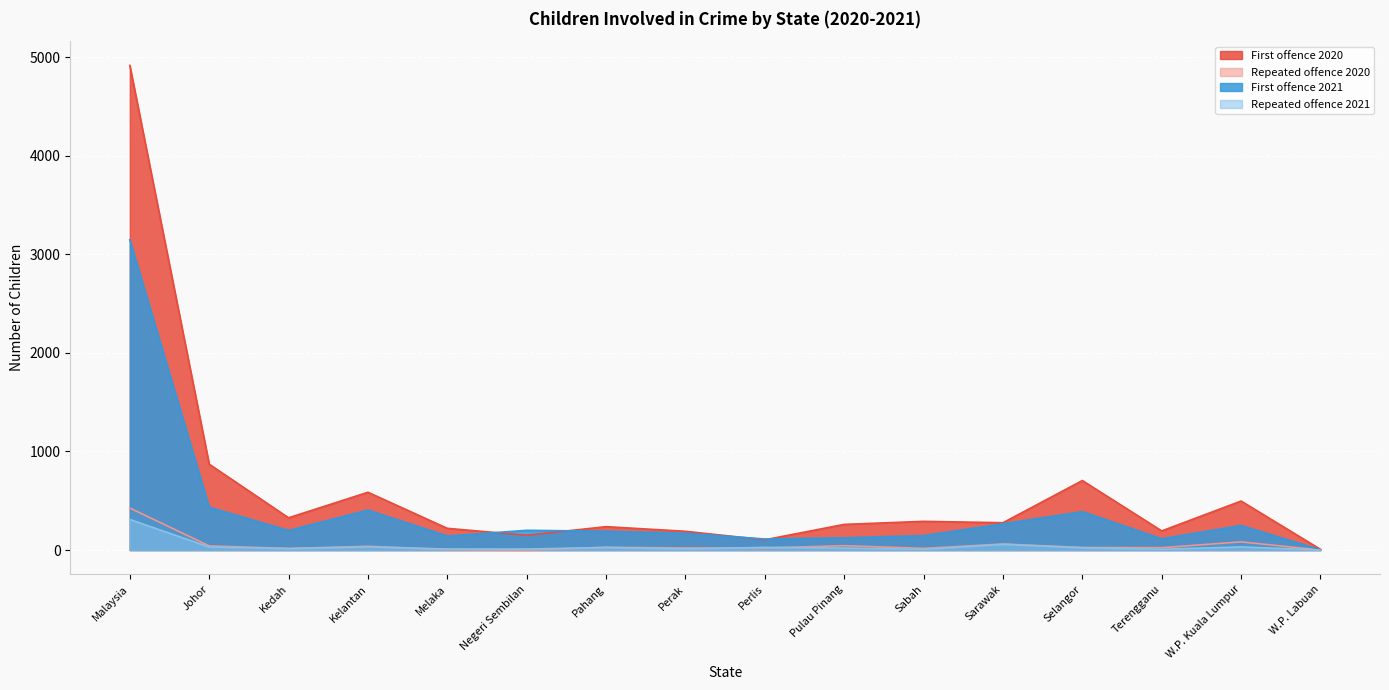

The value of Repeated offence 2021 at W.P. Labuan is -143. True or false?

False